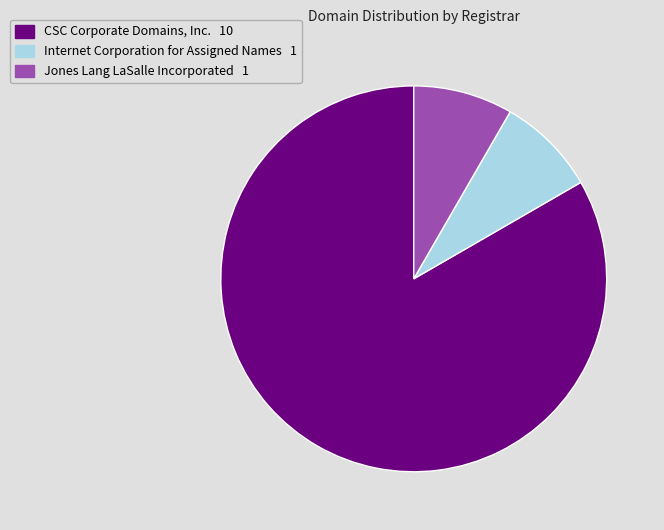

Do Jones Lang LaSalle Incorporated and Internet Corporation for Assigned Names together represent more than half of the pie?

No